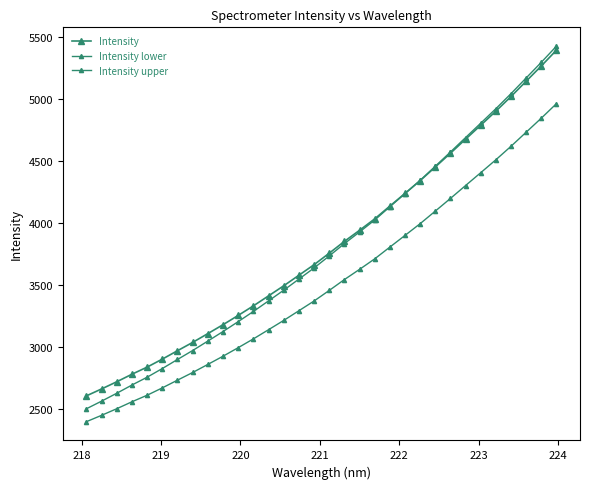

Does the chart display data point markers on the line(s)?

Yes